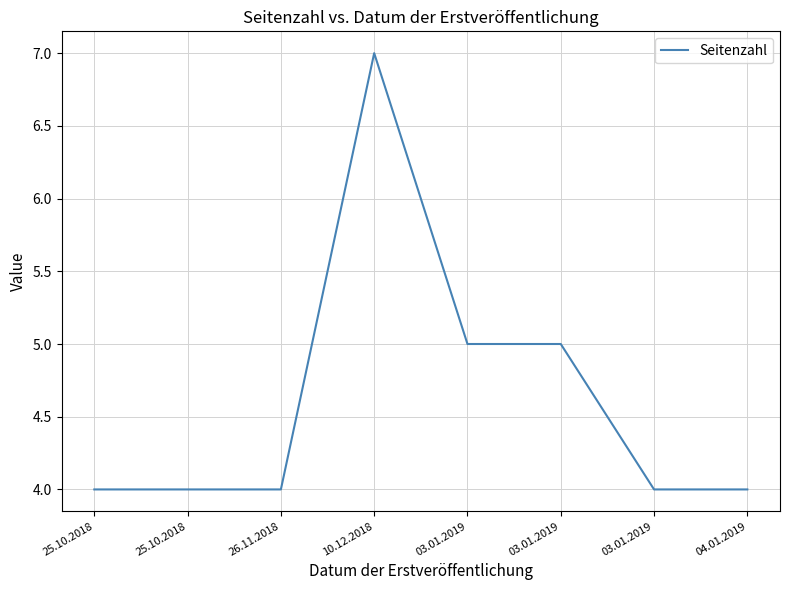

Which has a higher value, 10.12.2018 or 03.01.2019?

10.12.2018